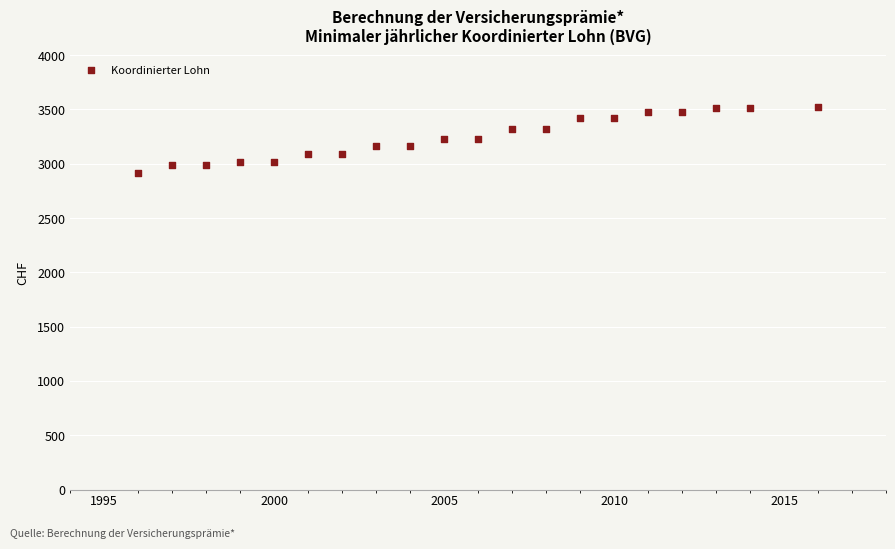

What is the range of X values (max minus min)?

20